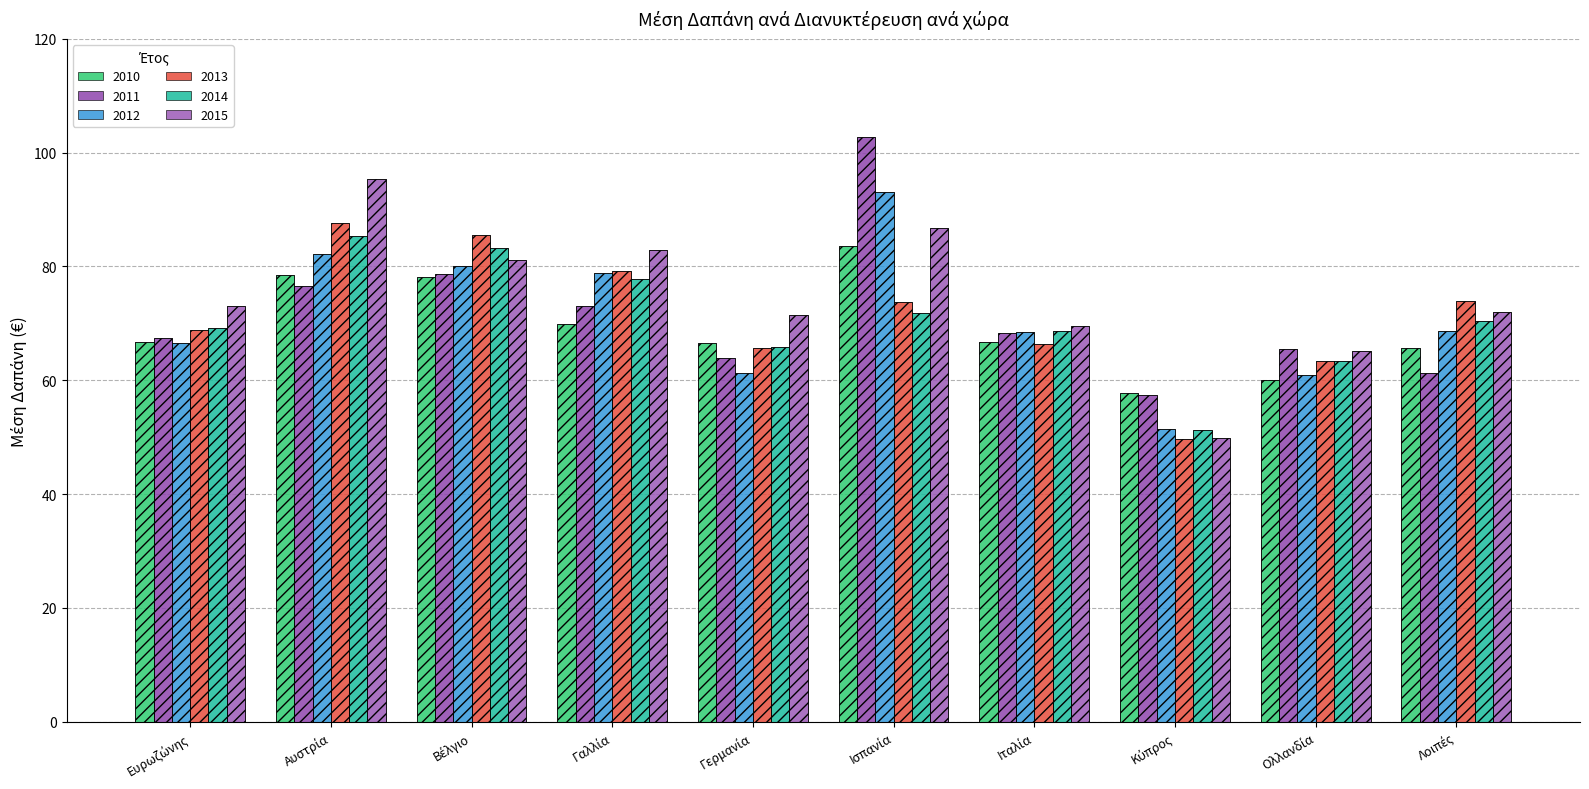

Reading left to right, transcribe all the data shown in this chart.

2010: Ευρωζώνης=66.8	Αυστρία=78.5	Βέλγιο=78.2	Γαλλία=69.8	Γερμανία=66.5	Ισπανία=83.5	Ιταλία=66.8	Κύπρος=57.7	Ολλανδία=60.1	Λοιπές=65.7
2011: Ευρωζώνης=67.4	Αυστρία=76.5	Βέλγιο=78.6	Γαλλία=73.0	Γερμανία=64.0	Ισπανία=102.8	Ιταλία=68.3	Κύπρος=57.4	Ολλανδία=65.5	Λοιπές=61.4
2012: Ευρωζώνης=66.6	Αυστρία=82.2	Βέλγιο=80.1	Γαλλία=78.9	Γερμανία=61.3	Ισπανία=93.1	Ιταλία=68.6	Κύπρος=51.4	Ολλανδία=60.9	Λοιπές=68.6
2013: Ευρωζώνης=68.8	Αυστρία=87.7	Βέλγιο=85.5	Γαλλία=79.3	Γερμανία=65.6	Ισπανία=73.8	Ιταλία=66.3	Κύπρος=49.6	Ολλανδία=63.3	Λοιπές=73.9
2014: Ευρωζώνης=69.2	Αυστρία=85.4	Βέλγιο=83.2	Γαλλία=77.9	Γερμανία=65.8	Ισπανία=71.9	Ιταλία=68.7	Κύπρος=51.4	Ολλανδία=63.4	Λοιπές=70.4
2015: Ευρωζώνης=73.0	Αυστρία=95.3	Βέλγιο=81.2	Γαλλία=82.9	Γερμανία=71.6	Ισπανία=86.8	Ιταλία=69.6	Κύπρος=49.9	Ολλανδία=65.2	Λοιπές=72.1